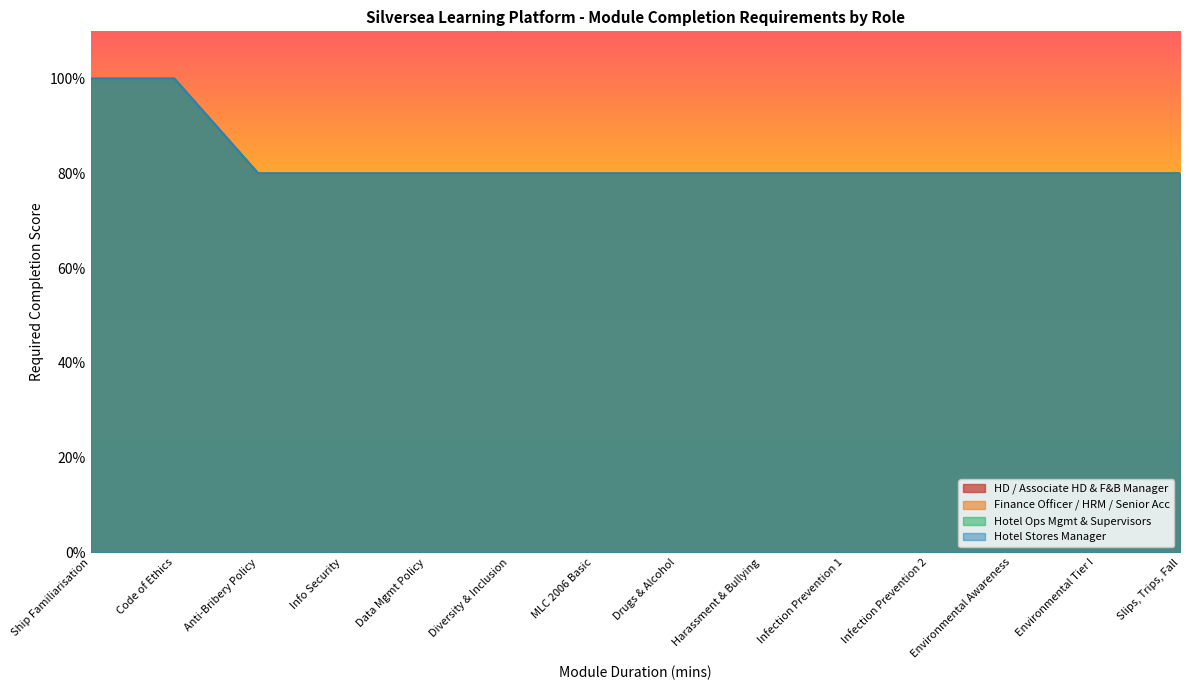

The Hotel Stores Manager series shows 42 at Ship Familiarisation. True or false?

False